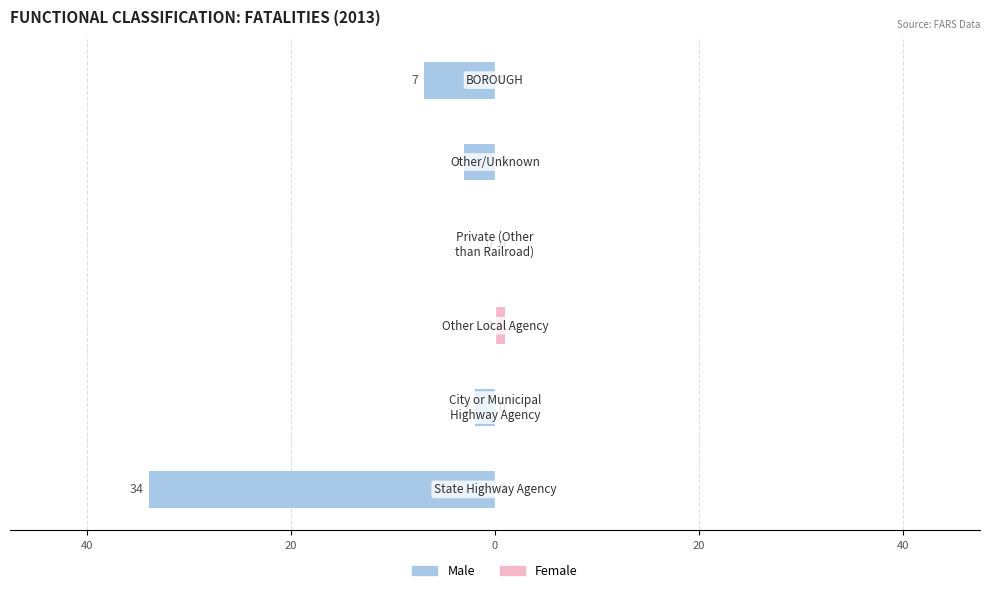

What are all the series names shown in the legend?

Male, Female